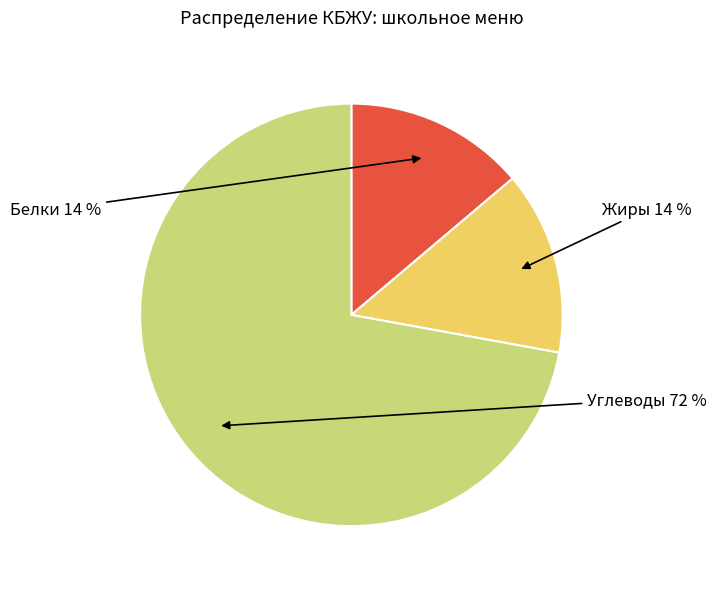

To the nearest percent, what is the average slice percentage?

33%